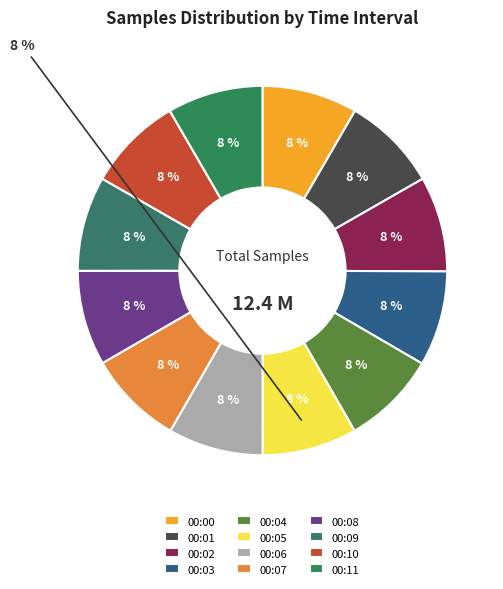

Which slice is the largest?

00:11